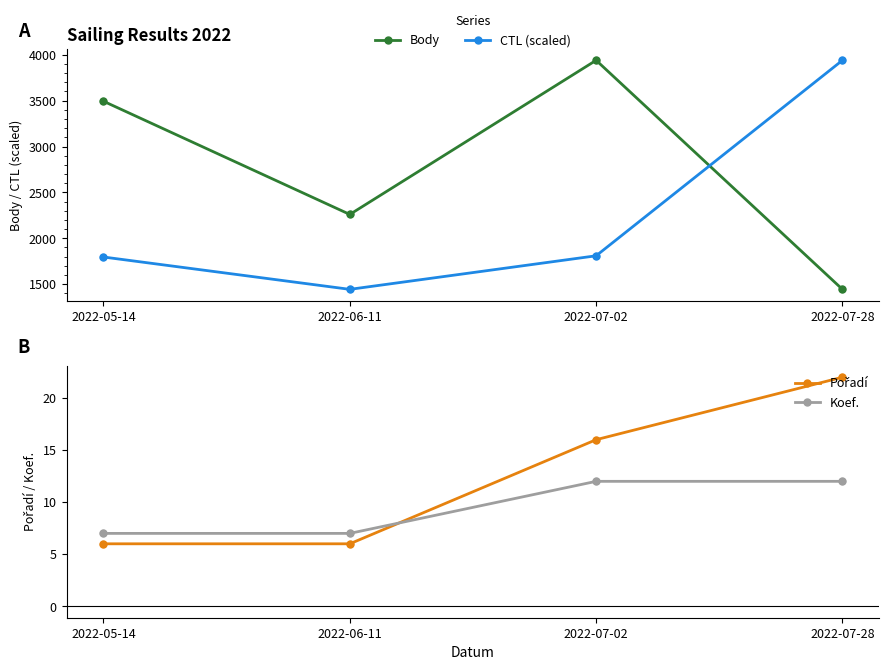

Is the value of Pořadí at 2022-07-28 greater than the value of Koef. at 2022-05-14?

Yes